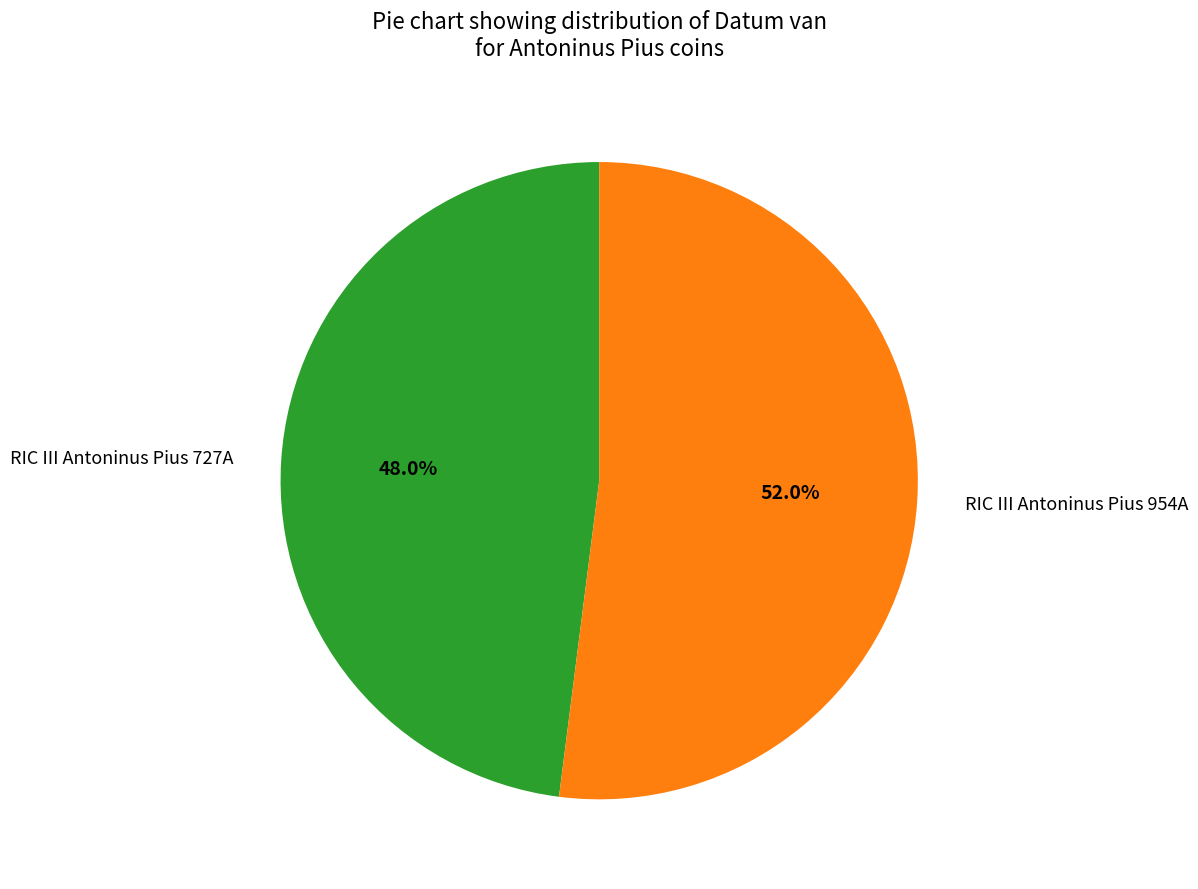

Do RIC III Antoninus Pius 954A and RIC III Antoninus Pius 727A together represent more than half of the pie?

Yes